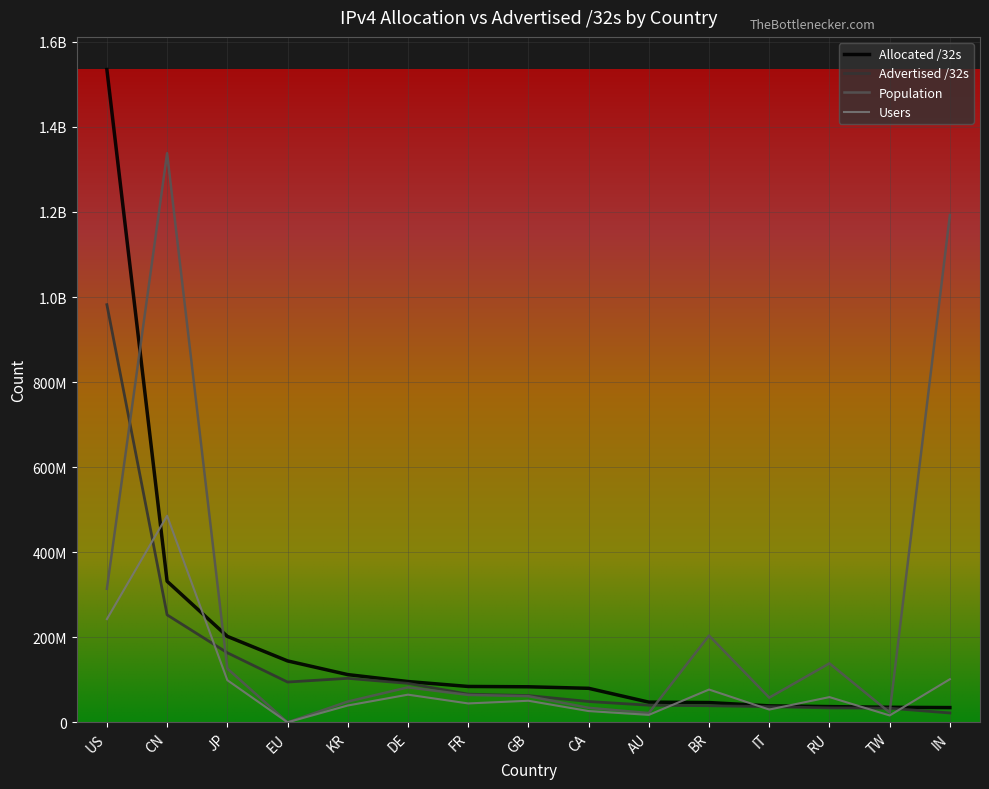

What is the difference between the highest and lowest values at CA?

53498437